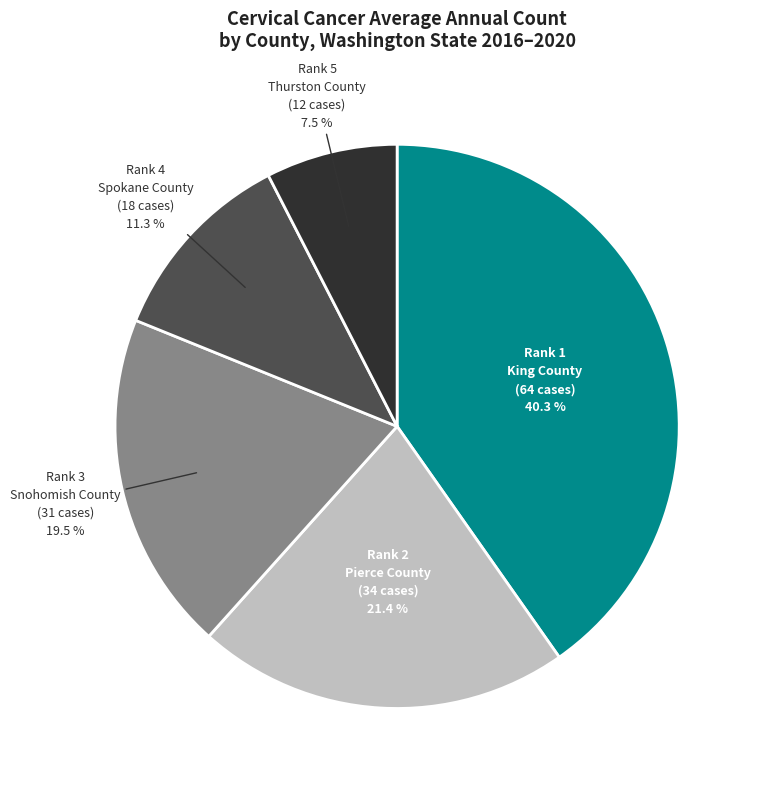

What is the smallest slice in the pie chart?

Thurston County